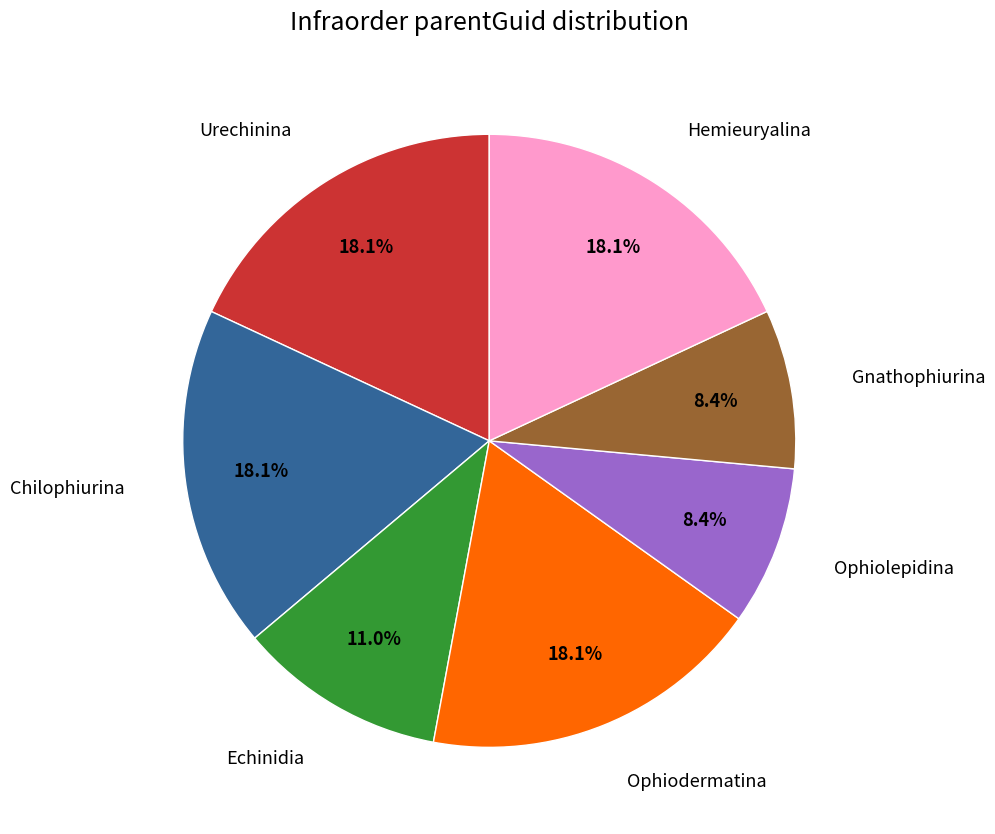

Is there any slice that represents more than half of the pie?

No